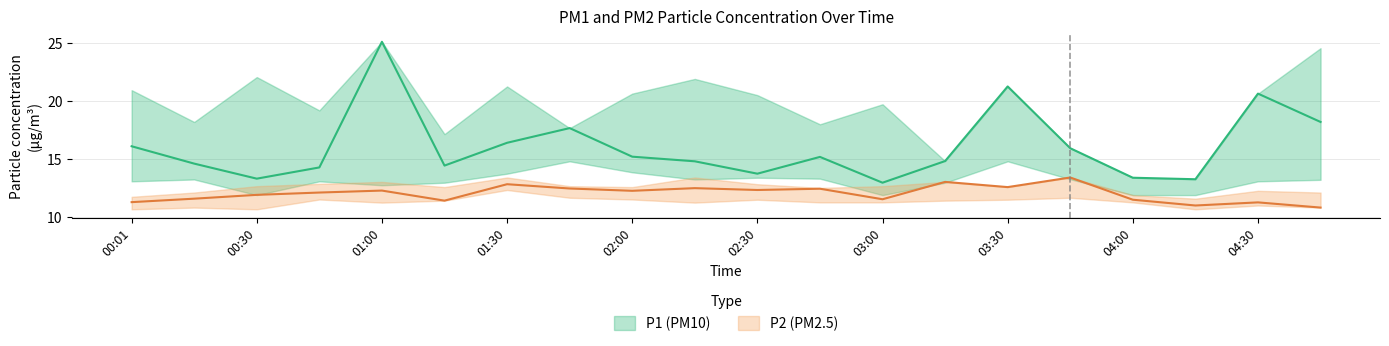

True or false: P2 and P1 intersect in this chart.

False